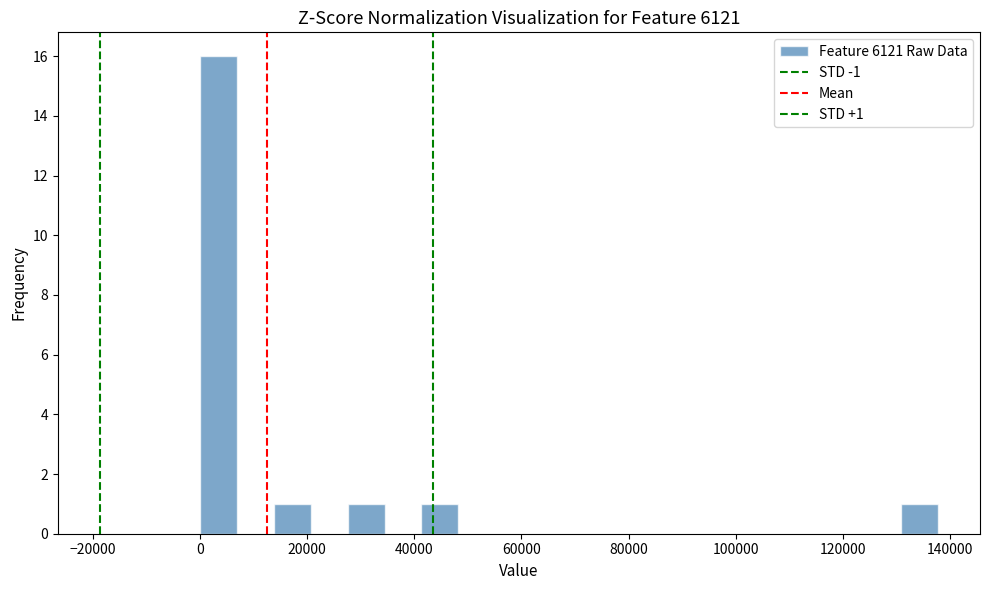

Around what value on the x-axis is the tallest bar? Give the approximate position of its centre, as read against the axis.

4000